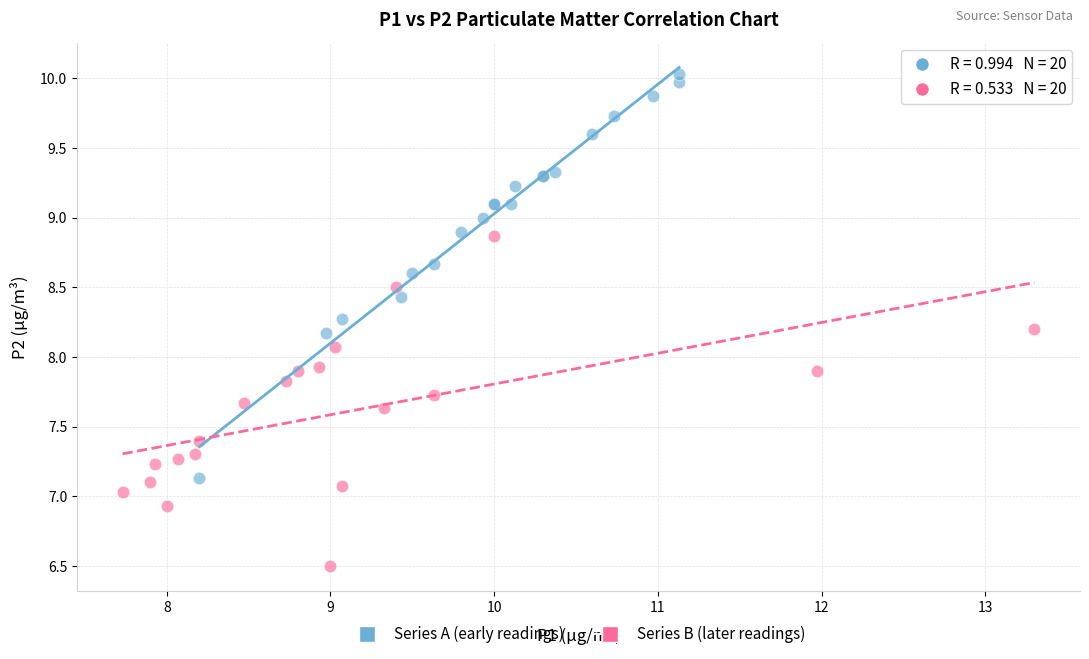

Which series has the widest spread of Y values?

Series A (early readings)